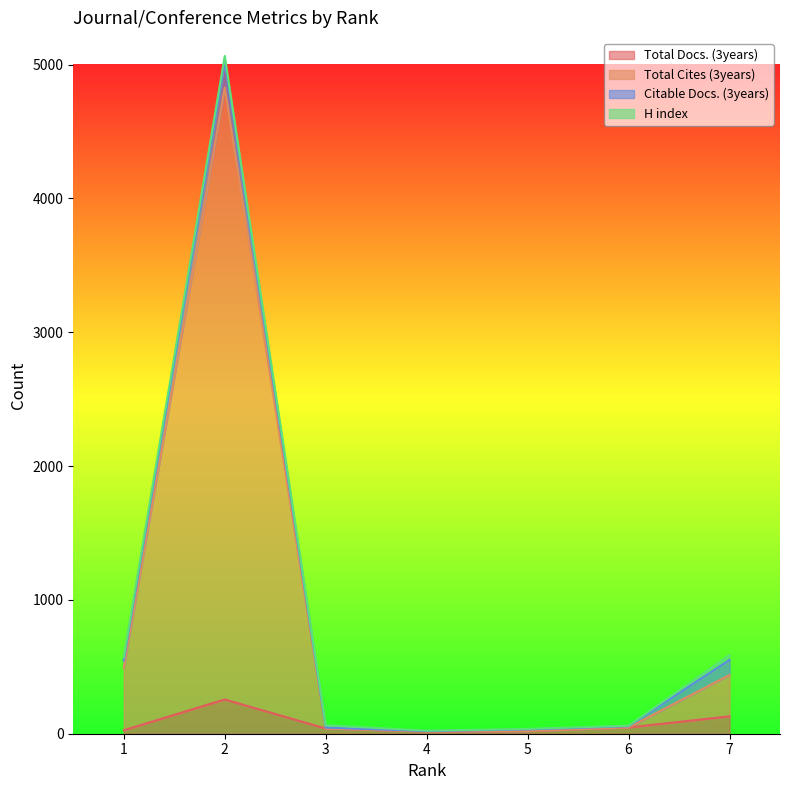

What is the difference between the Total Docs. (3years) values at 1 and 5?

6